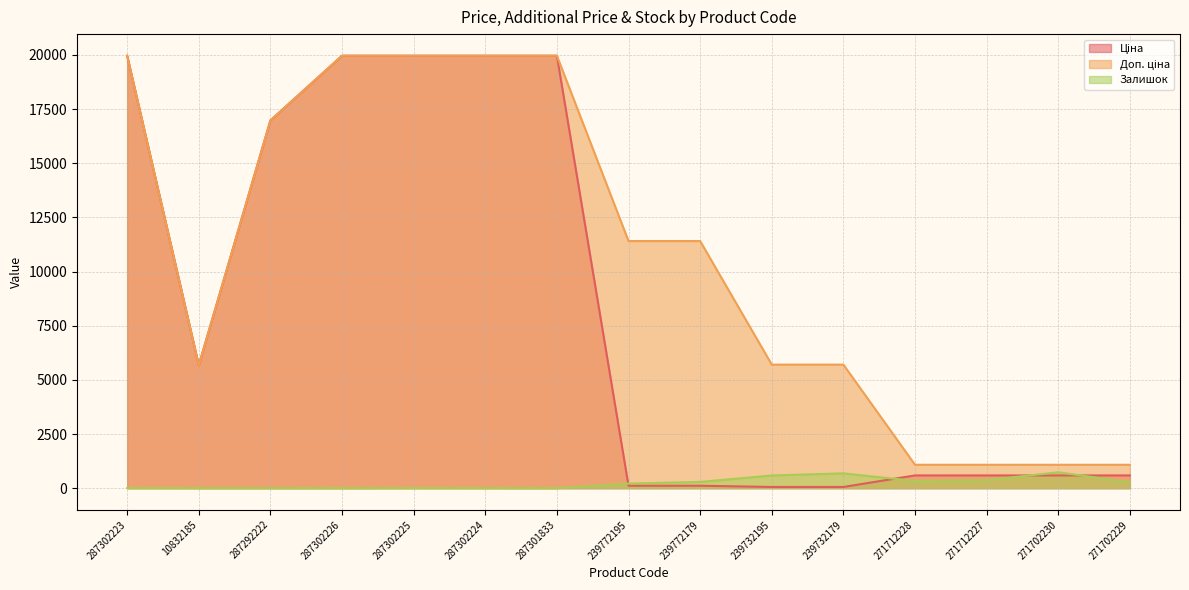

Reading left to right, extract all data points from this chart.

Ціна: 287302223=19964.2	10832185=5673.8	287292222=16976.3	287302226=19964.2	287302225=19964.2	287302224=19964.2	287301833=19964.2	239772195=114.1	239772179=114.1	239732195=57.0	239732179=57.0	271712228=589.9	271712227=589.9	271702230=589.9	271702229=589.9
Доп. ціна: 287302223=19964.2	10832185=5673.8	287292222=16976.3	287302226=19964.2	287302225=19964.2	287302224=19964.2	287301833=19964.2	239772195=11410.0	239772179=11410.0	239732195=5705.0	239732179=5705.0	271712228=1081.7	271712227=1081.7	271702230=1081.7	271702229=1081.7
Залишок: 287302223=7.0	10832185=2.0	287292222=2.0	287302226=0.0	287302225=5.0	287302224=3.0	287301833=0.0	239772195=214.0	239772179=290.0	239732195=588.0	239732179=686.0	271712228=334.0	271712227=374.0	271702230=736.0	271702229=273.0